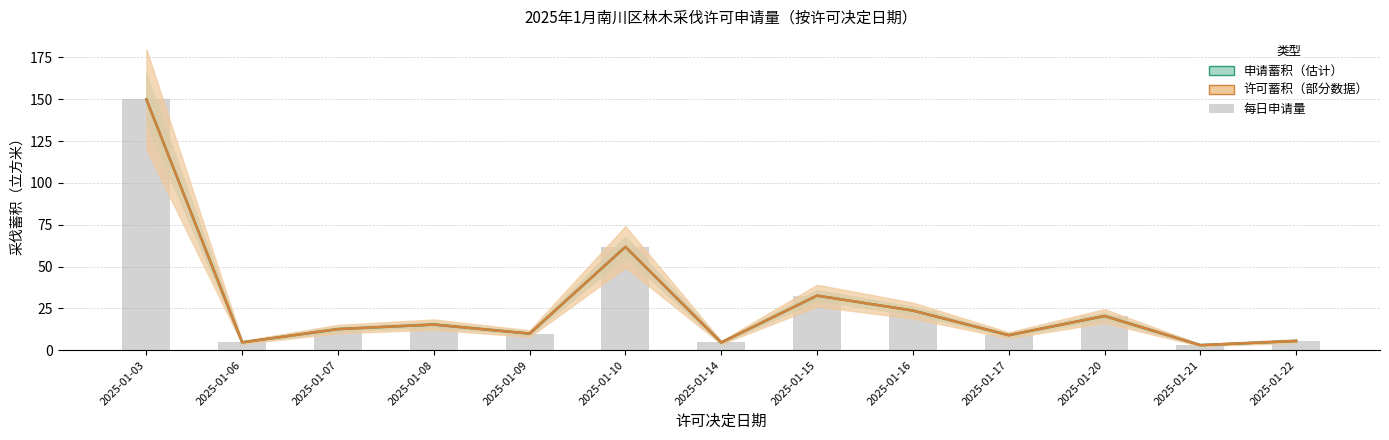

Is the value of 申请蓄积 at 2025-01-17 greater than the value of 每日申请量 at 2025-01-16?

No